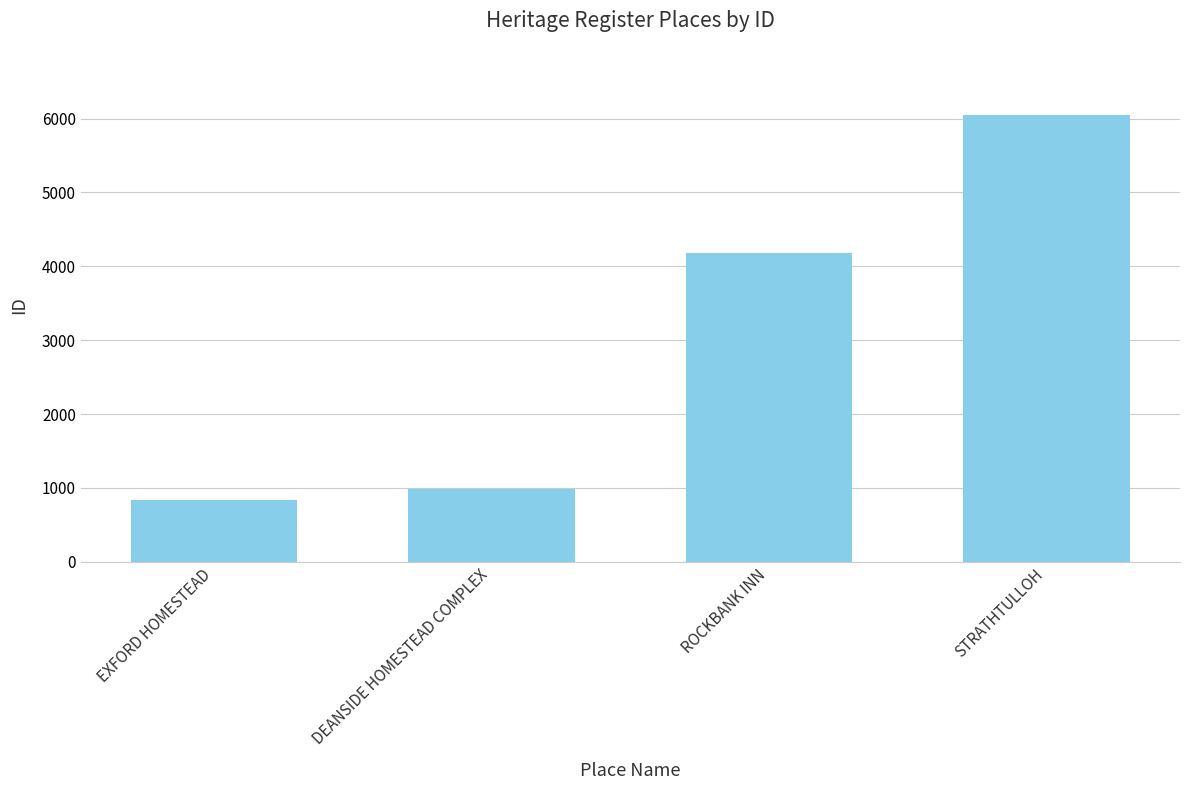

Is it true that the value at EXFORD HOMESTEAD is 832?

True